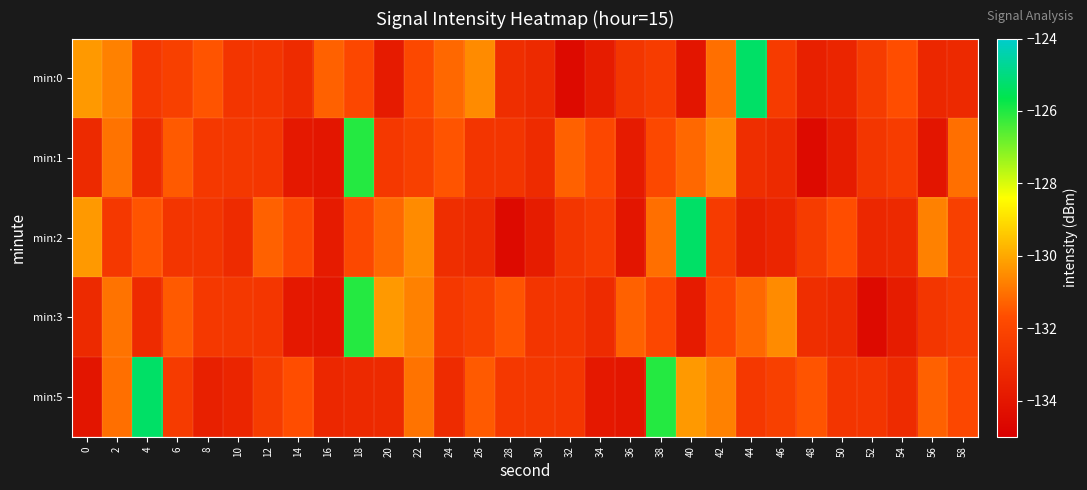

At how many categories does at least one series exceed -133?

30